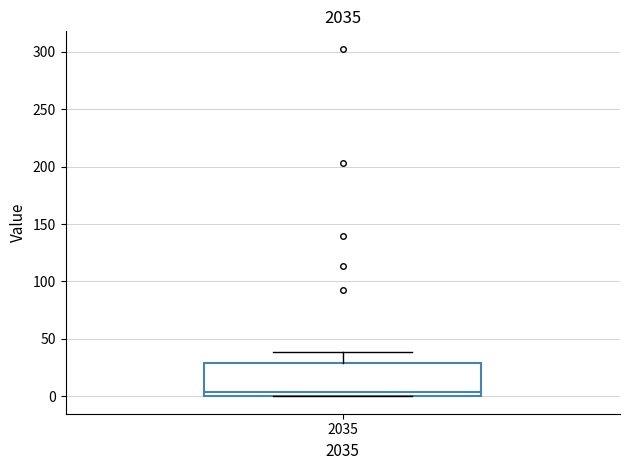

Read this box plot against the y-axis: the position of the median line, the range covered by the box, and the ends of both whiskers. The values are not printed on the chart, so give them approximately, as read against the axis.

median 5, box 0 to 30, whiskers 0 to 40